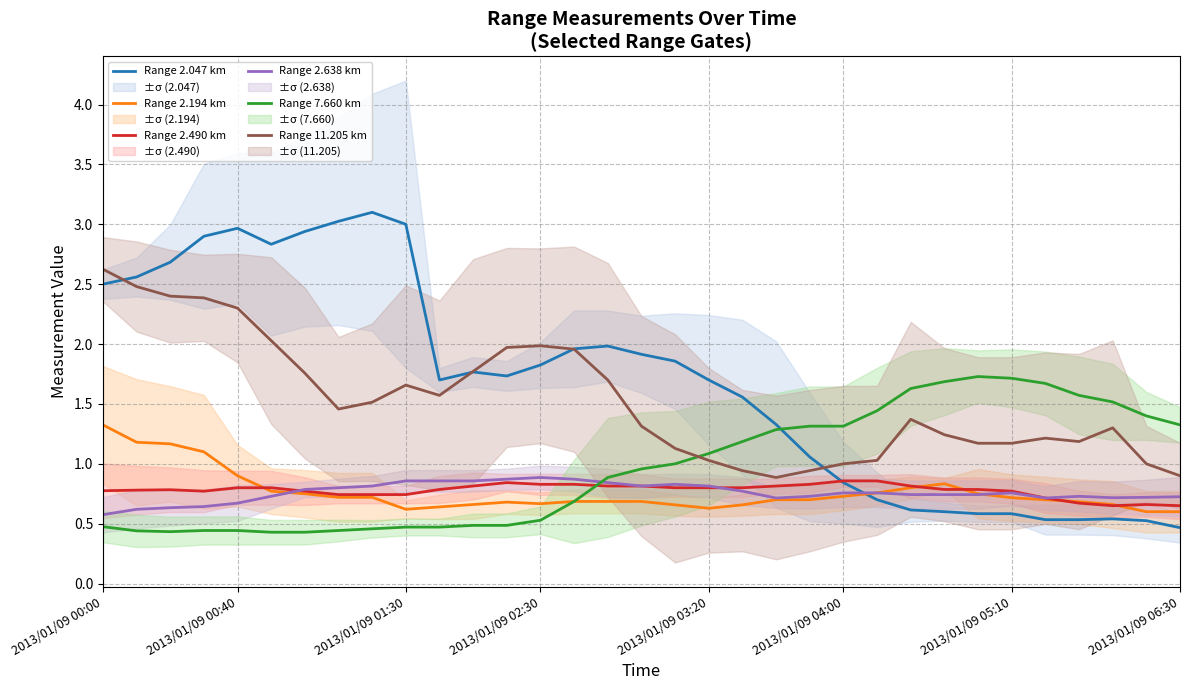

What is the minimum value shown in the chart?

0.4